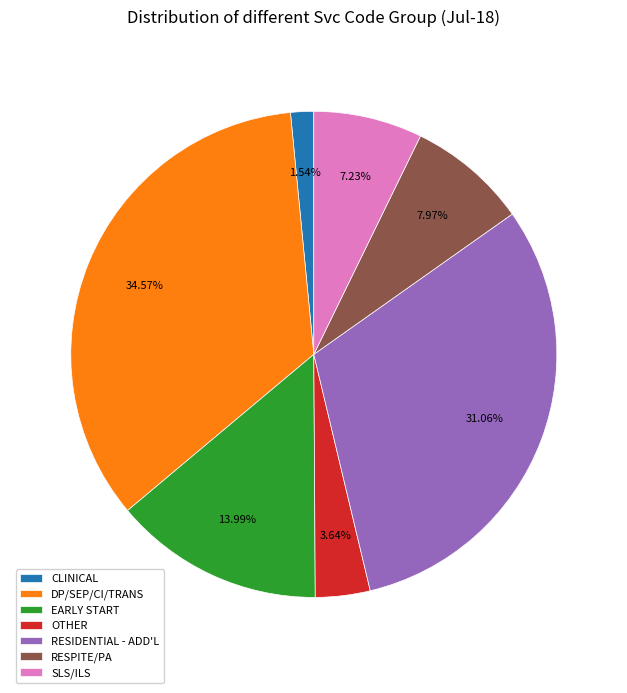

Which slice is the largest?

DP/SEP/CI/TRANS